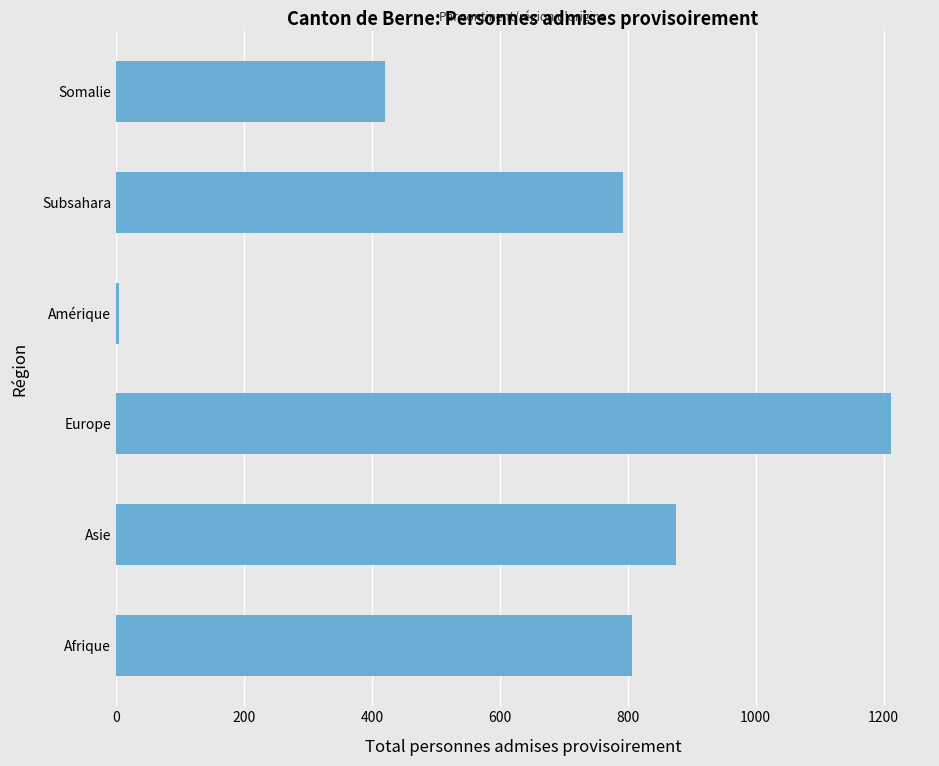

What is the difference between the values at Somalie and Europe?

792